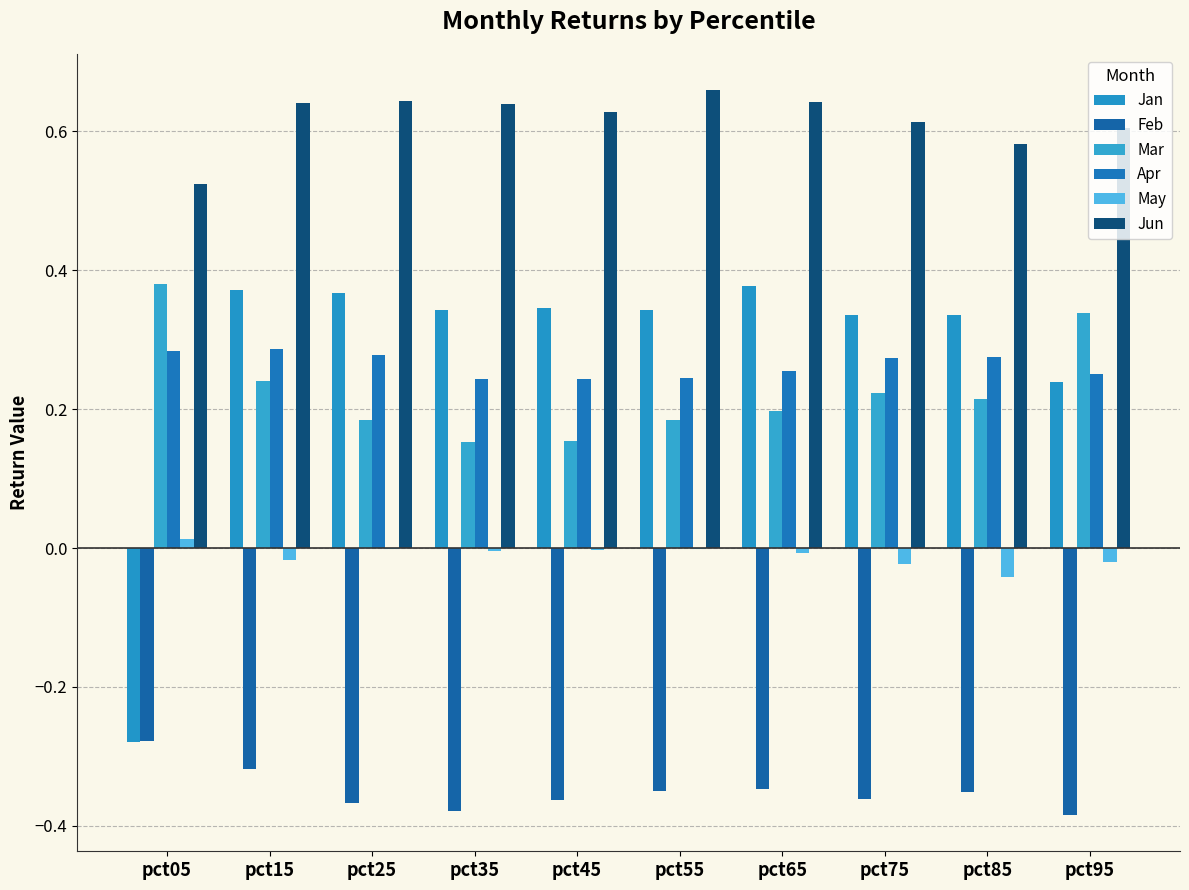

At which label does Feb reach its peak?

pct05